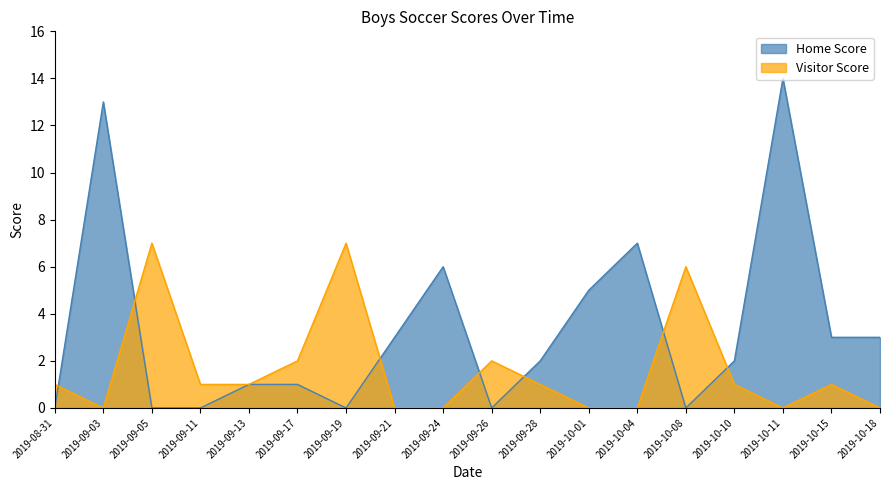

Does the chart display data point markers on the line(s)?

No